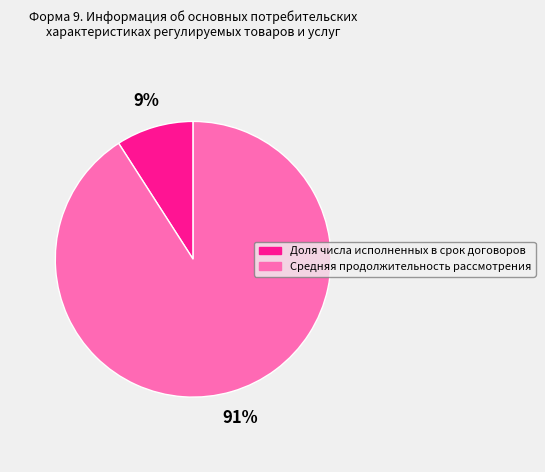

To the nearest percent, what is the average slice percentage?

50%